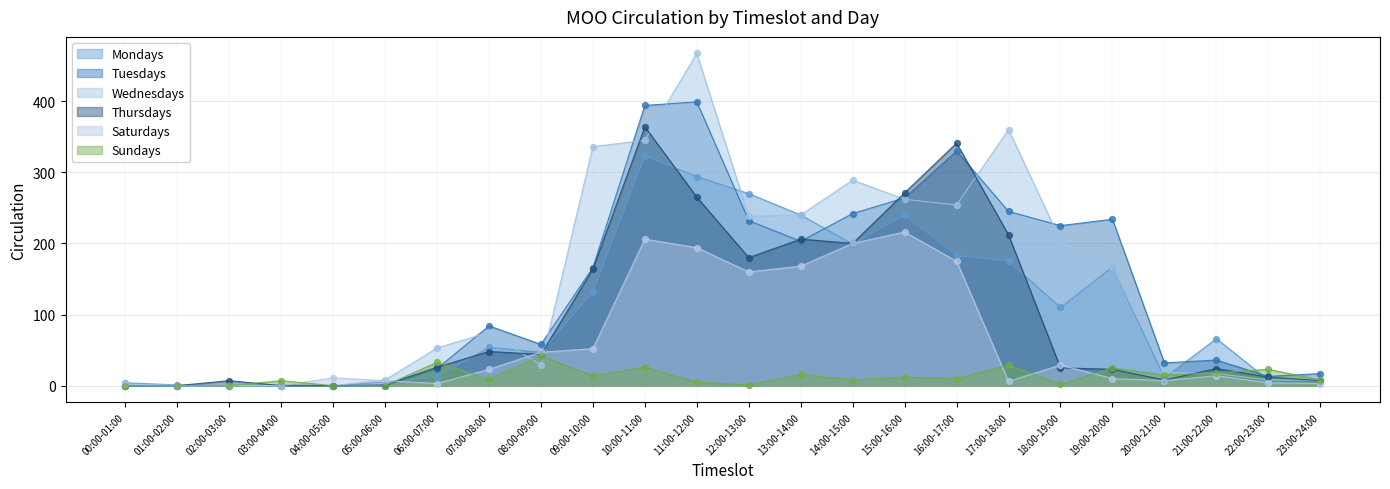

Which series has the largest total across all categories?

Wednesdays